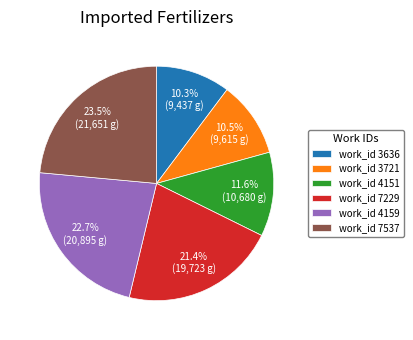

Count the number of slices in the pie.

6